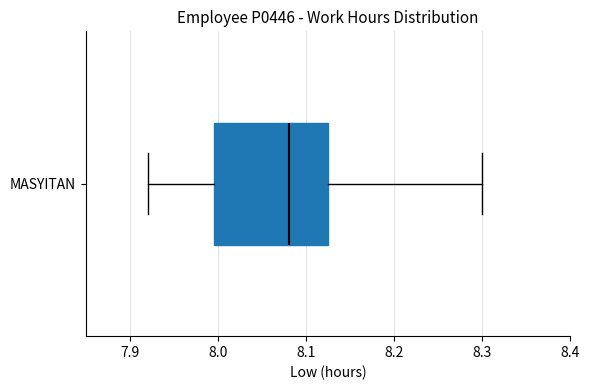

Read this box plot against the x-axis: the position of the median line, the range covered by the box, and the ends of both whiskers. The values are not printed on the chart, so give them approximately, as read against the axis.

median 8.08, box 8.00 to 8.13, whiskers 7.92 to 8.30